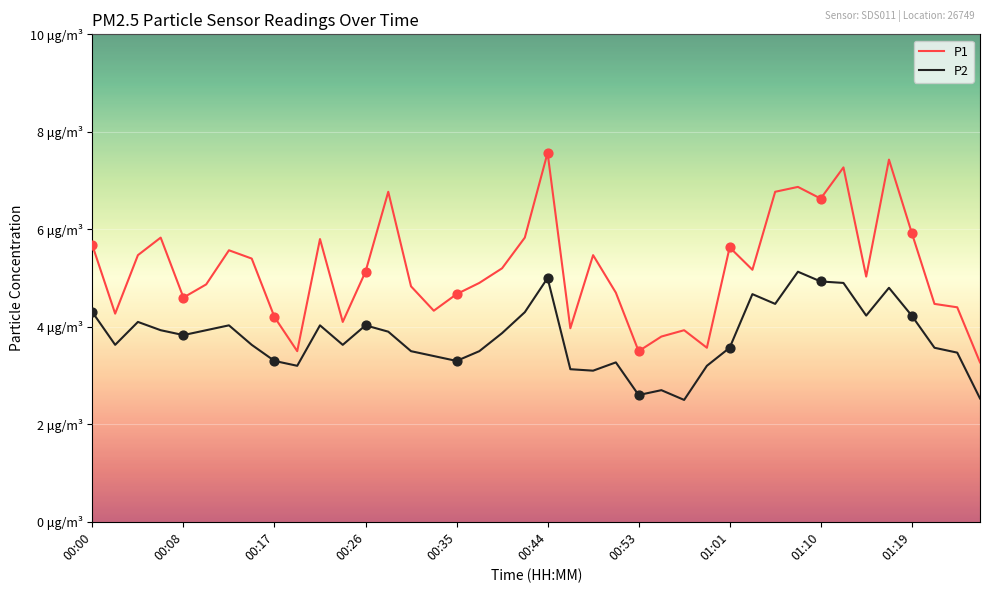

What are all the series names shown in the legend?

P1, P2